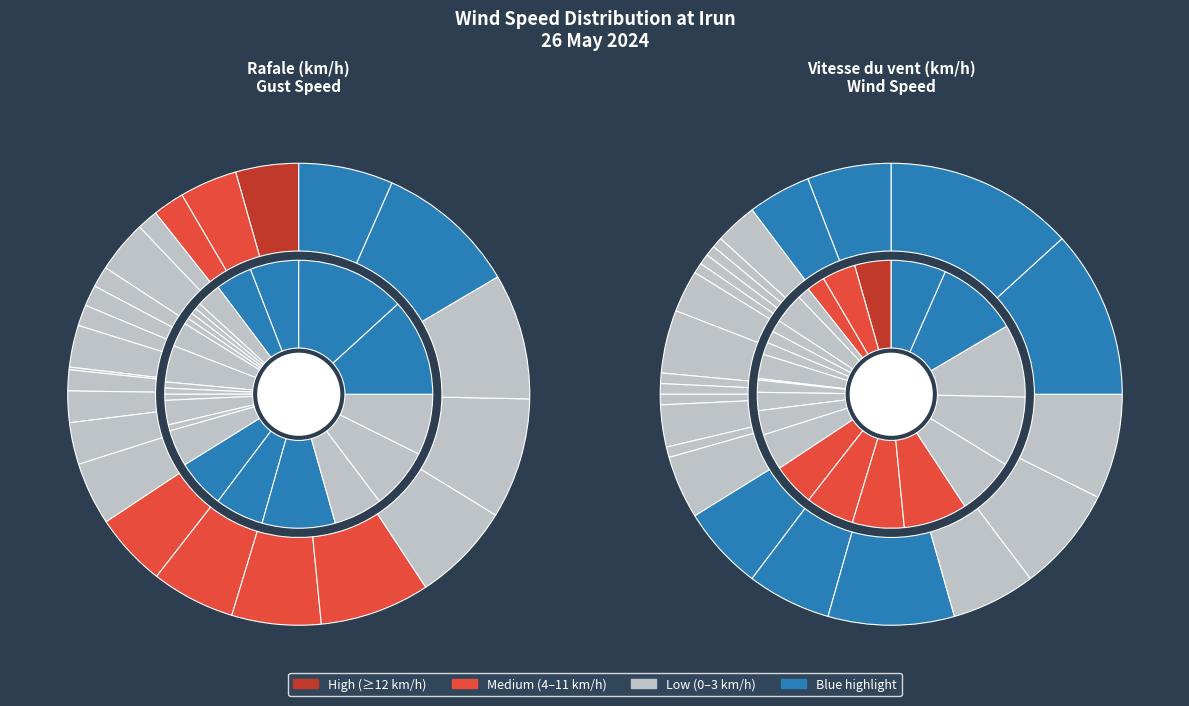

To the nearest percent, what portion does 07:00 represent?

3%